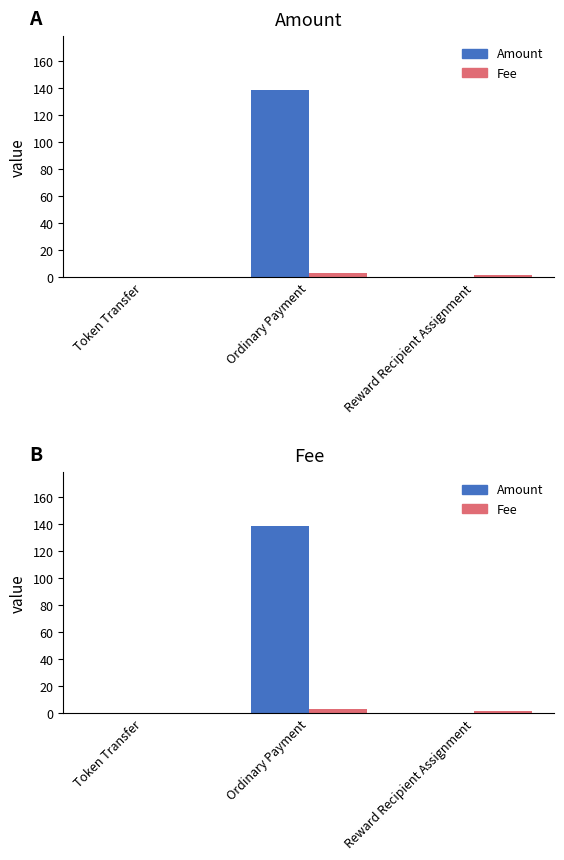

Between Token Transfer and Ordinary Payment, which series saw the biggest shift?

Amount